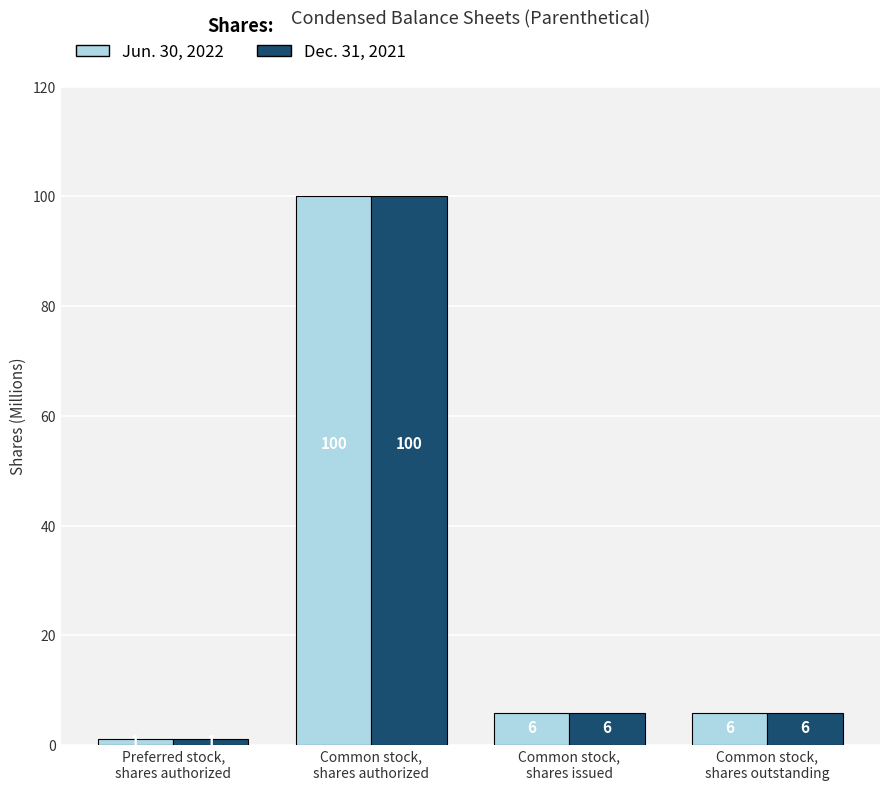

How many data points in Dec. 31, 2021 are above 5?

3